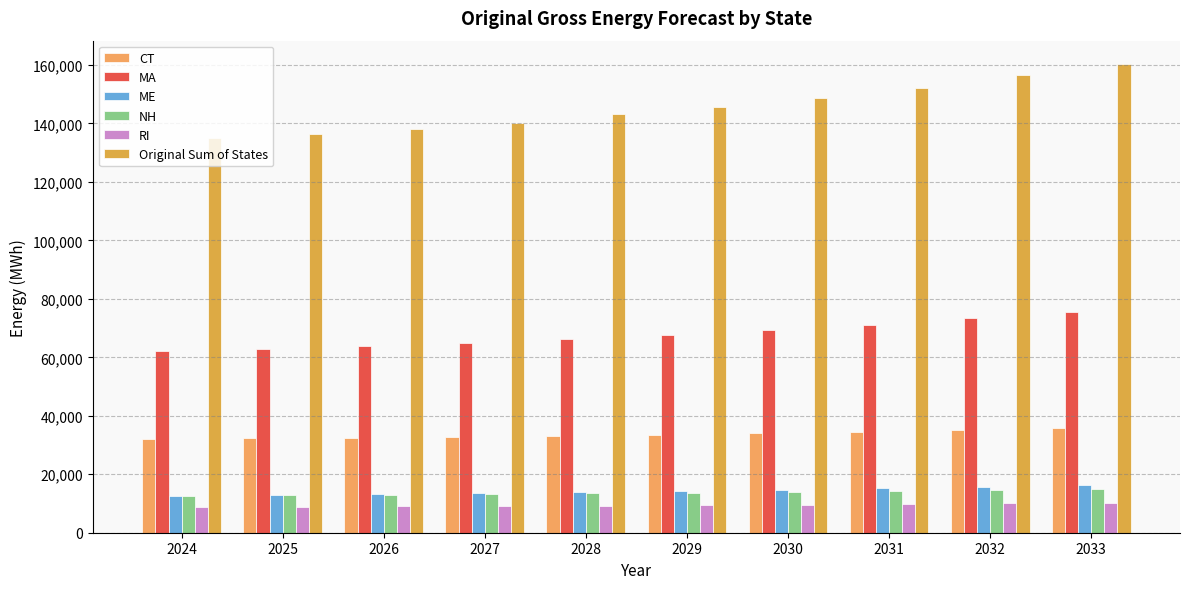

What is the difference between the maximum and minimum values in the NH series?

2188